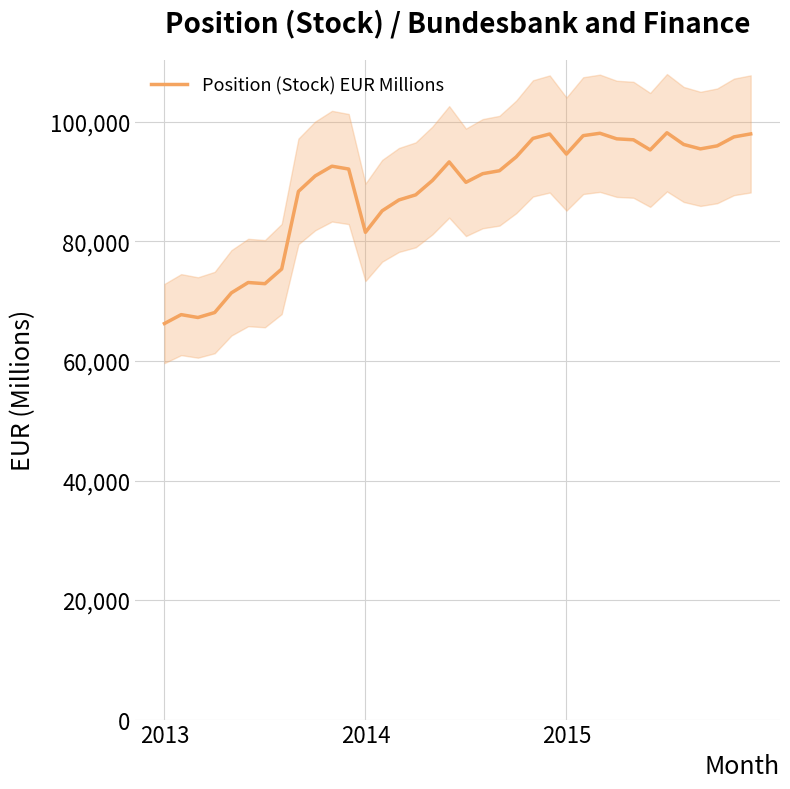

Reading left to right, transcribe all the data shown in this chart.

66270	67760	67279	68109	71408	73135	72938	75393	88377	90968	92599	92120	81535	85136	86948	87803	90210	93315	89898	91344	91837	94149	97248	97986	94625	97709	98108	97176	97016	95320	98195	96235	95494	96000	97500	98000